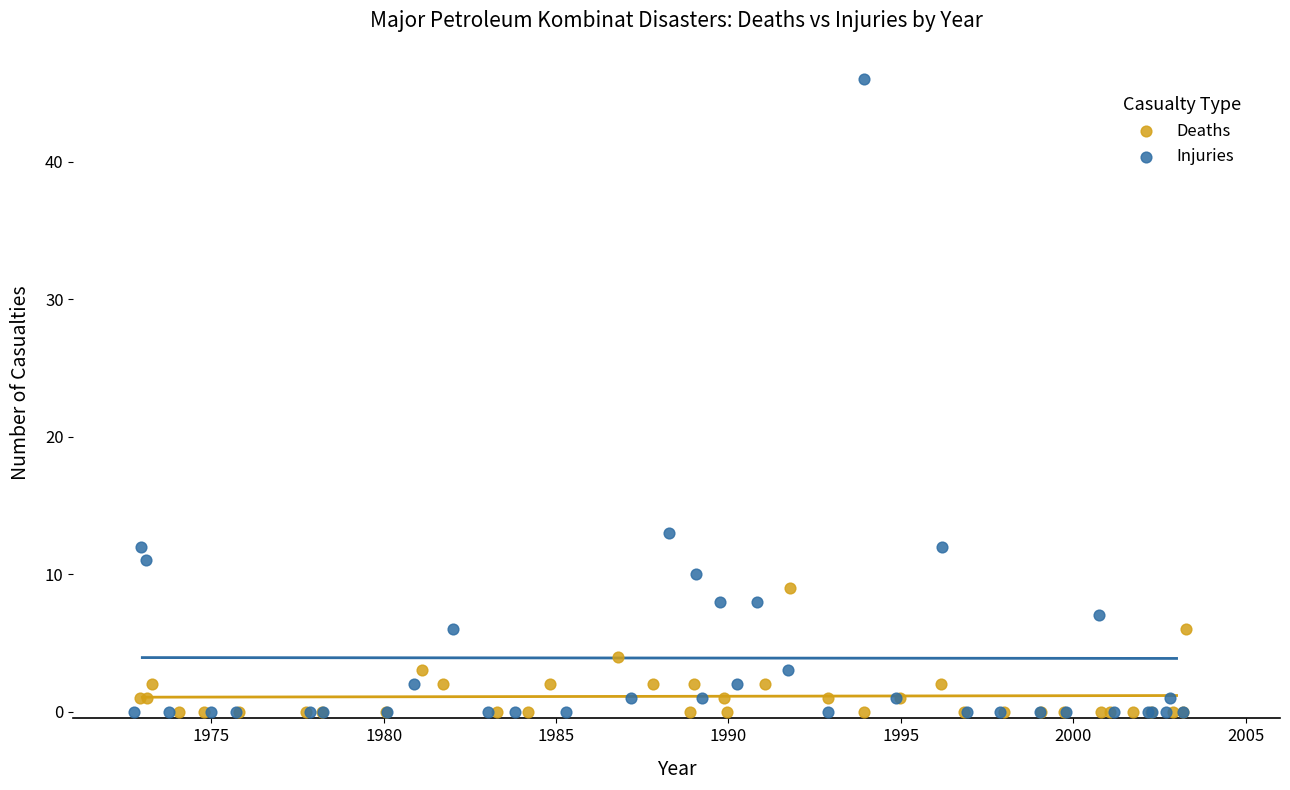

Which series has the largest Y range (max minus min)?

Injuries